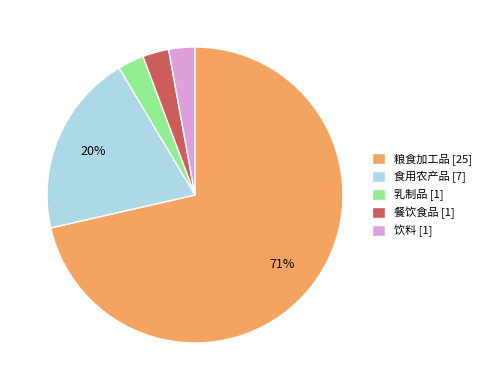

To the nearest percent, what is the combined percentage of 饮料 and 餐饮食品?

6%